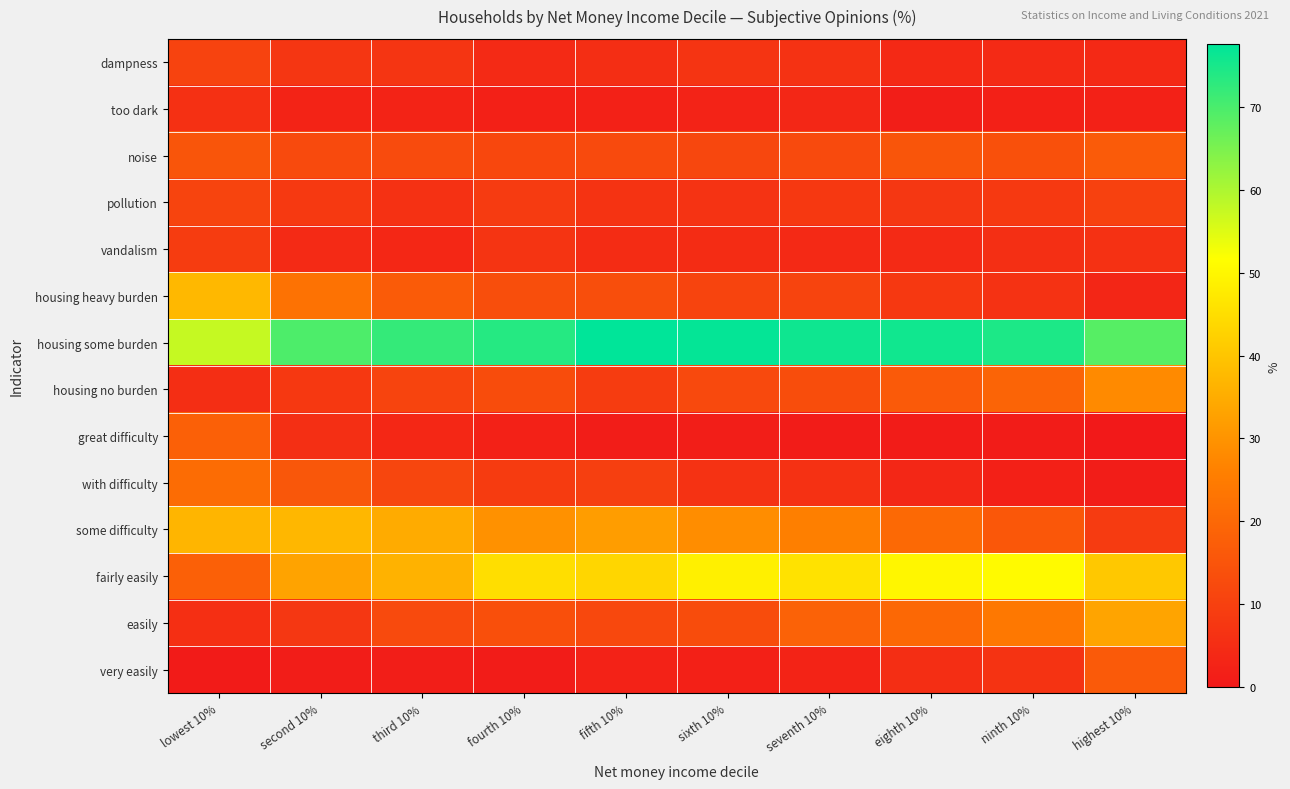

Reading left to right, list all the values displayed in this chart.

dampness: lowest 10%=10.7	second 10%=7.5	third 10%=7.2	fourth 10%=4.5	fifth 10%=5.4	sixth 10%=6.9	seventh 10%=6.3	eighth 10%=4.1	ninth 10%=4.3	highest 10%=4.0
too dark: lowest 10%=5.8	second 10%=2.6	third 10%=2.7	fourth 10%=1.7	fifth 10%=2.0	sixth 10%=2.5	seventh 10%=3.6	eighth 10%=1.5	ninth 10%=1.8	highest 10%=2.2
noise: lowest 10%=15.3	second 10%=12.3	third 10%=12.7	fourth 10%=11.7	fifth 10%=12.3	sixth 10%=11.6	seventh 10%=12.4	eighth 10%=15.4	ninth 10%=14.0	highest 10%=16.8
pollution: lowest 10%=11.0	second 10%=8.1	third 10%=6.2	fourth 10%=8.5	fifth 10%=6.7	sixth 10%=6.6	seventh 10%=7.8	eighth 10%=7.6	ninth 10%=8.3	highest 10%=10.2
vandalism: lowest 10%=8.8	second 10%=4.4	third 10%=3.7	fourth 10%=6.9	fifth 10%=4.9	sixth 10%=4.8	seventh 10%=4.1	eighth 10%=4.5	ninth 10%=5.6	highest 10%=6.1
housing heavy burden: lowest 10%=37.3	second 10%=22.6	third 10%=16.9	fourth 10%=13.4	fifth 10%=13.5	sixth 10%=10.9	seventh 10%=10.8	eighth 10%=7.9	ninth 10%=6.5	highest 10%=3.2
housing some burden: lowest 10%=57.5	second 10%=69.5	third 10%=72.1	fourth 10%=73.7	fifth 10%=77.5	sixth 10%=76.9	seventh 10%=75.9	eighth 10%=75.7	ninth 10%=74.5	highest 10%=68.7
housing no burden: lowest 10%=5.3	second 10%=7.9	third 10%=11.0	fourth 10%=12.9	fifth 10%=9.0	sixth 10%=12.2	seventh 10%=13.3	eighth 10%=16.4	ninth 10%=19.0	highest 10%=28.1
great difficulty: lowest 10%=18.0	second 10%=5.6	third 10%=3.7	fourth 10%=2.0	fifth 10%=1.0	sixth 10%=1.5	seventh 10%=0.9	eighth 10%=0.8	ninth 10%=0.8	highest 10%=0.0
with difficulty: lowest 10%=20.9	second 10%=15.6	third 10%=11.5	fourth 10%=8.7	fifth 10%=9.6	sixth 10%=6.3	seventh 10%=6.2	eighth 10%=3.6	ninth 10%=1.8	highest 10%=1.0
some difficulty: lowest 10%=36.7	second 10%=37.1	third 10%=34.7	fourth 10%=29.4	fifth 10%=31.9	sixth 10%=28.7	seventh 10%=25.8	eighth 10%=20.4	ninth 10%=15.8	highest 10%=8.5
fairly easily: lowest 10%=18.1	second 10%=33.2	third 10%=36.2	fourth 10%=45.1	fifth 10%=43.3	sixth 10%=48.6	seventh 10%=45.8	eighth 10%=49.9	ninth 10%=50.6	highest 10%=40.6
easily: lowest 10%=5.7	second 10%=7.6	third 10%=12.5	fourth 10%=13.9	fifth 10%=11.9	sixth 10%=13.1	seventh 10%=18.5	eighth 10%=20.0	ninth 10%=24.1	highest 10%=33.4
very easily: lowest 10%=0.7	second 10%=1.0	third 10%=1.3	fourth 10%=0.8	fifth 10%=2.3	sixth 10%=1.8	seventh 10%=2.7	eighth 10%=5.4	ninth 10%=6.8	highest 10%=16.5